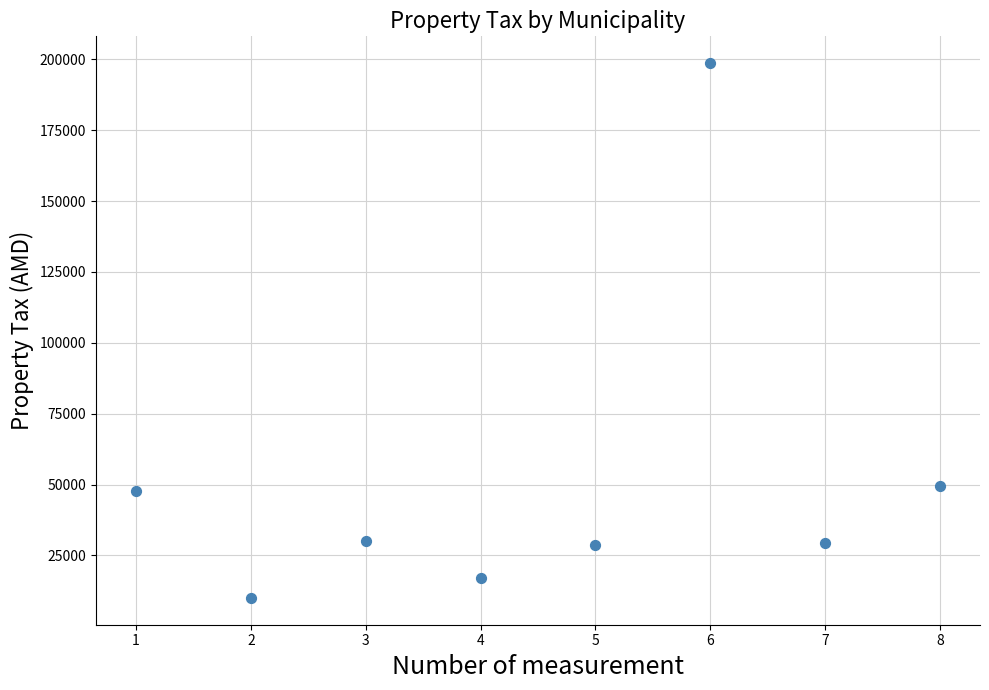

What is the range of X values (max minus min)?

7.0